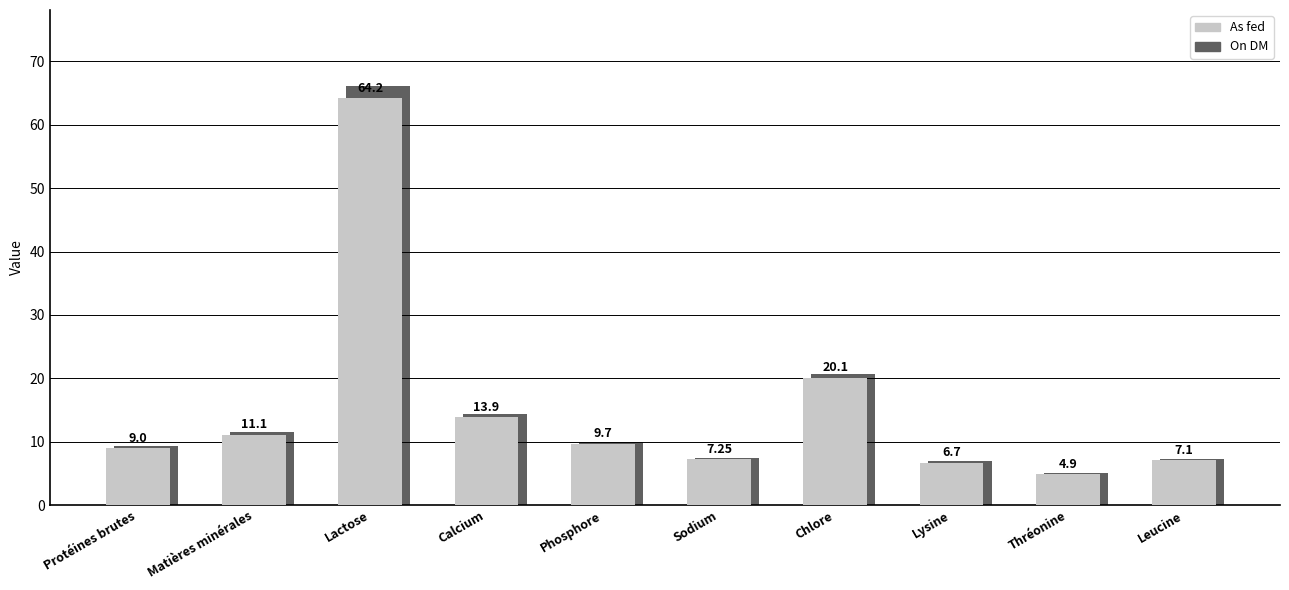

What is the average value of the As fed series?

15.4